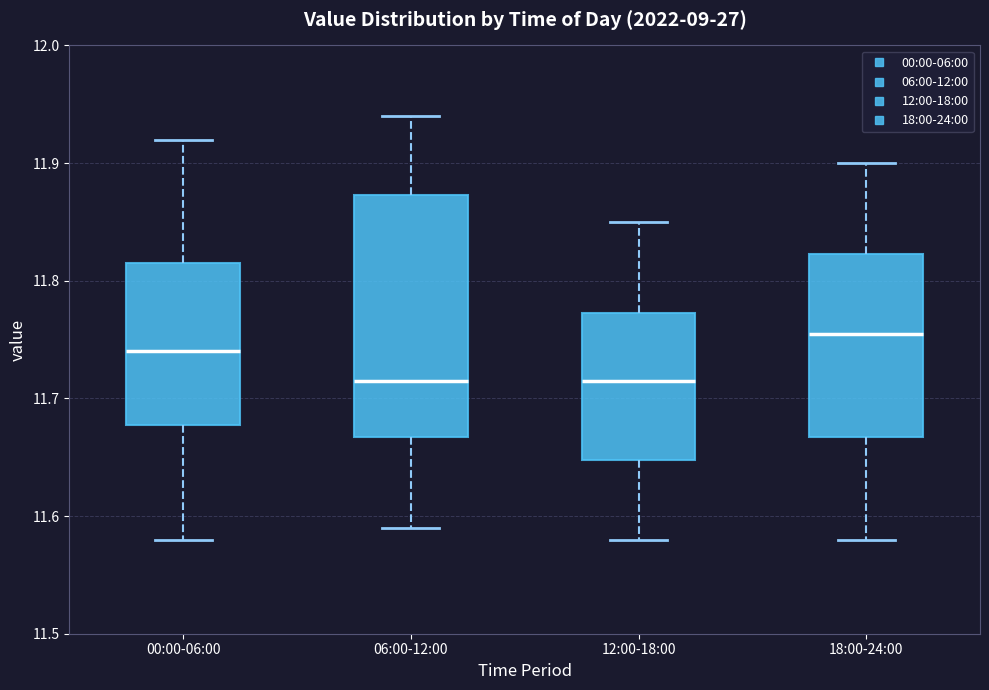

Which box is the tallest, from its lower edge to its upper edge?

06:00-12:00